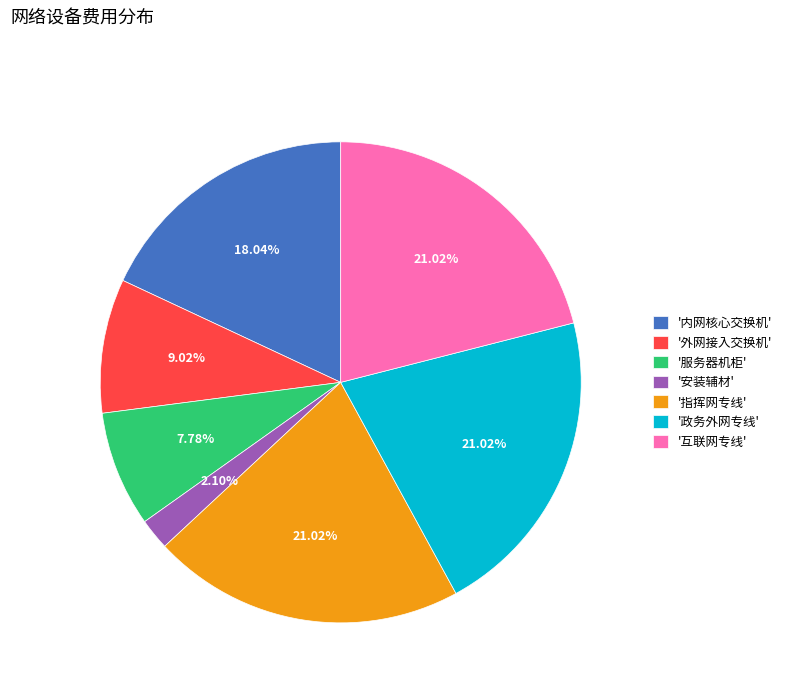

Is the sum of '安装辅材' and '政务外网专线' greater than half?

No